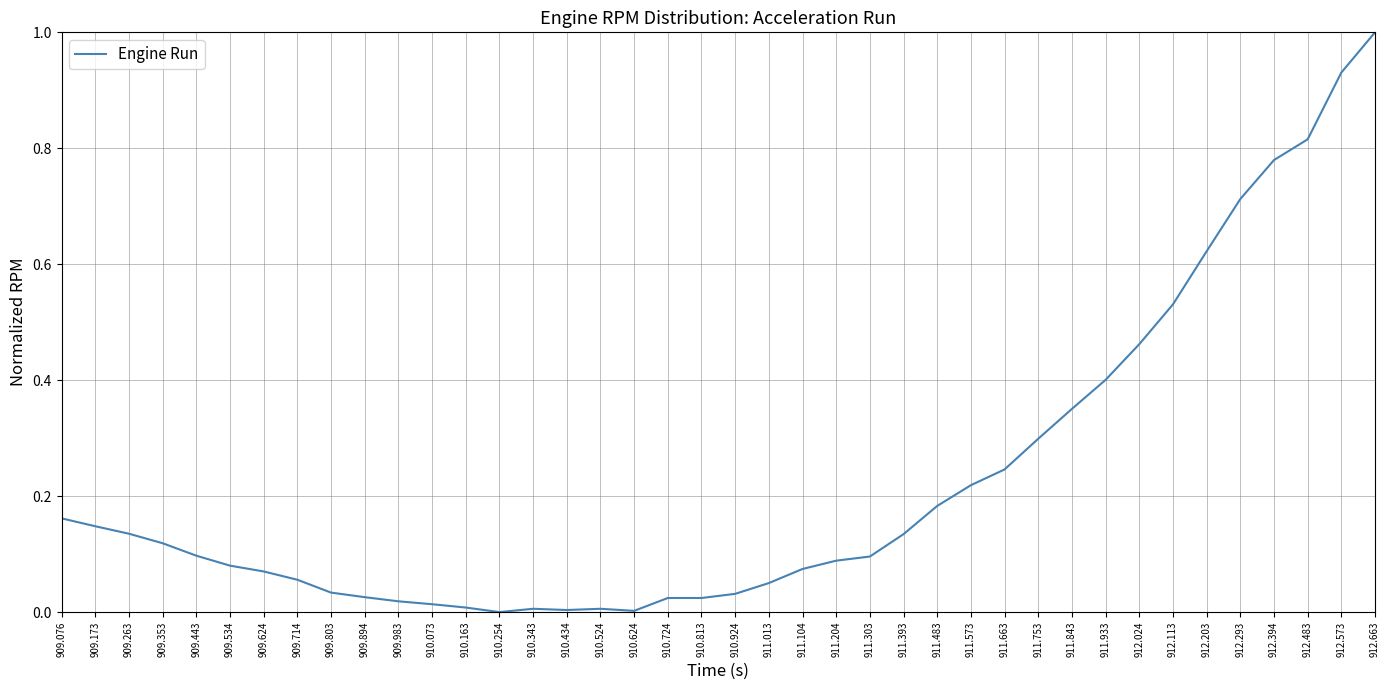

Does the chart have visible grid lines?

Yes